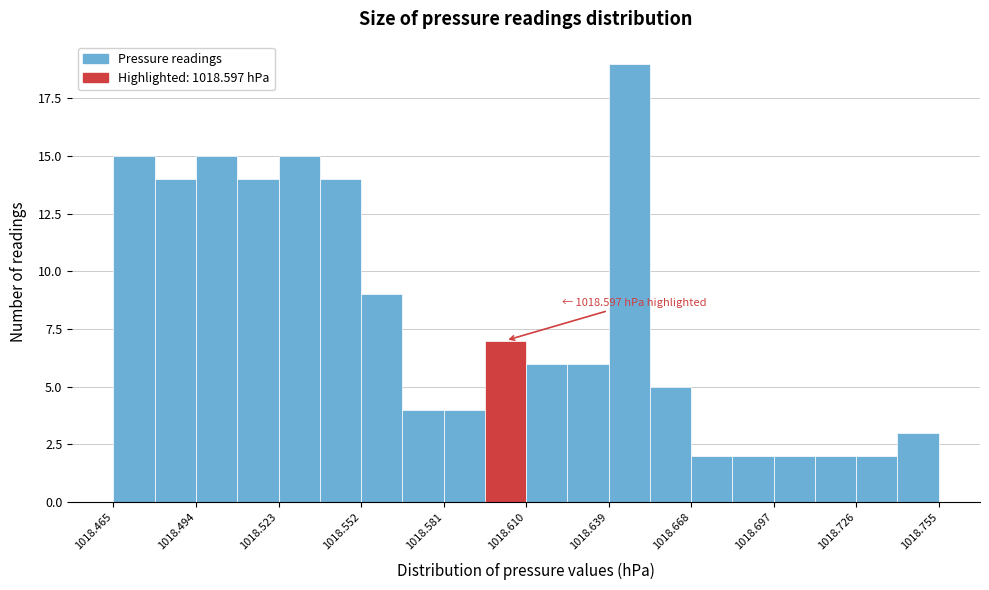

Around what value on the x-axis is the tallest bar? Give the approximate position of its centre, as read against the axis.

1018.645